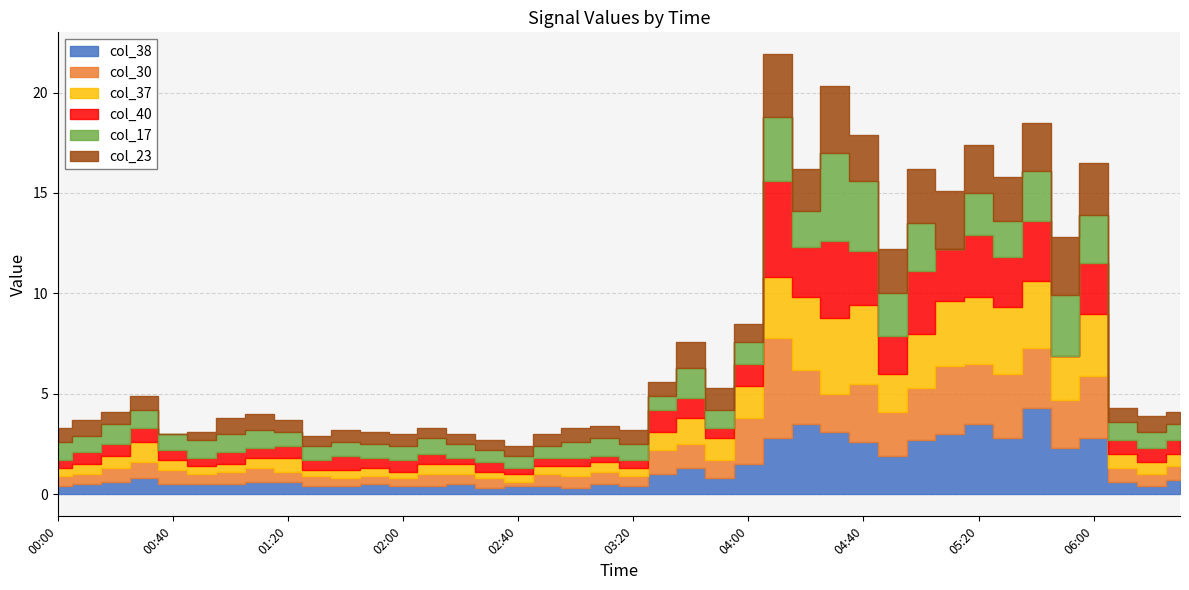

The value of col_30 at 2008/06/11 05:30 is 4.2. True or false?

False